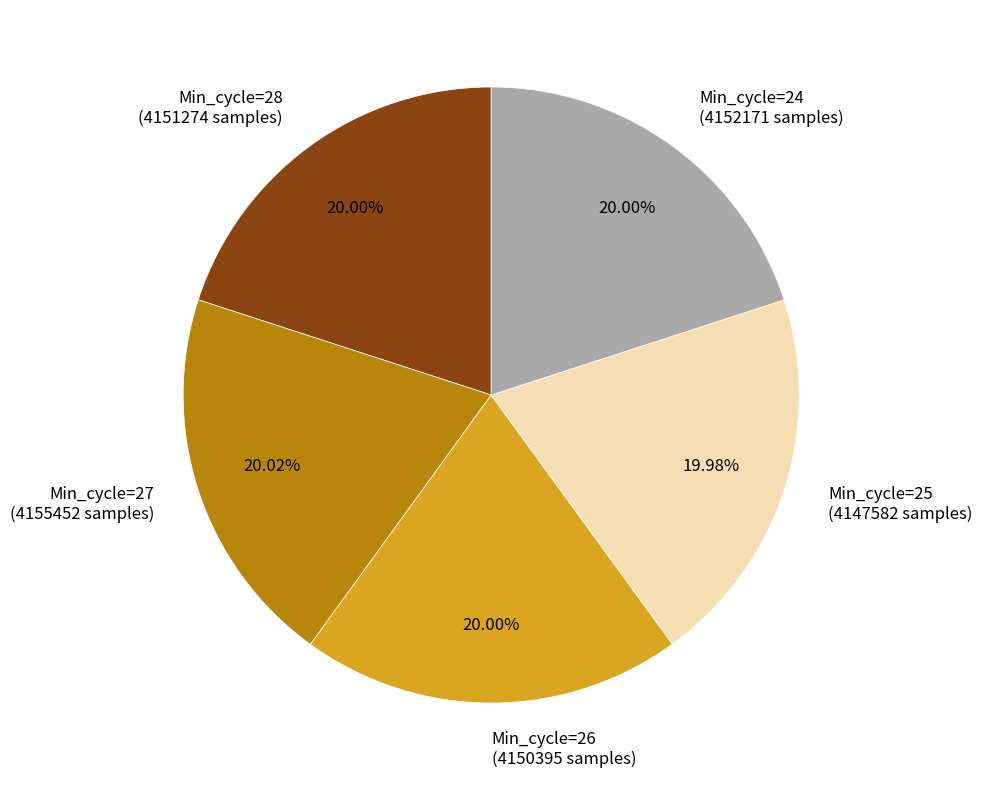

To the nearest percent, what percentage of the pie is Min_cycle=27?

20%